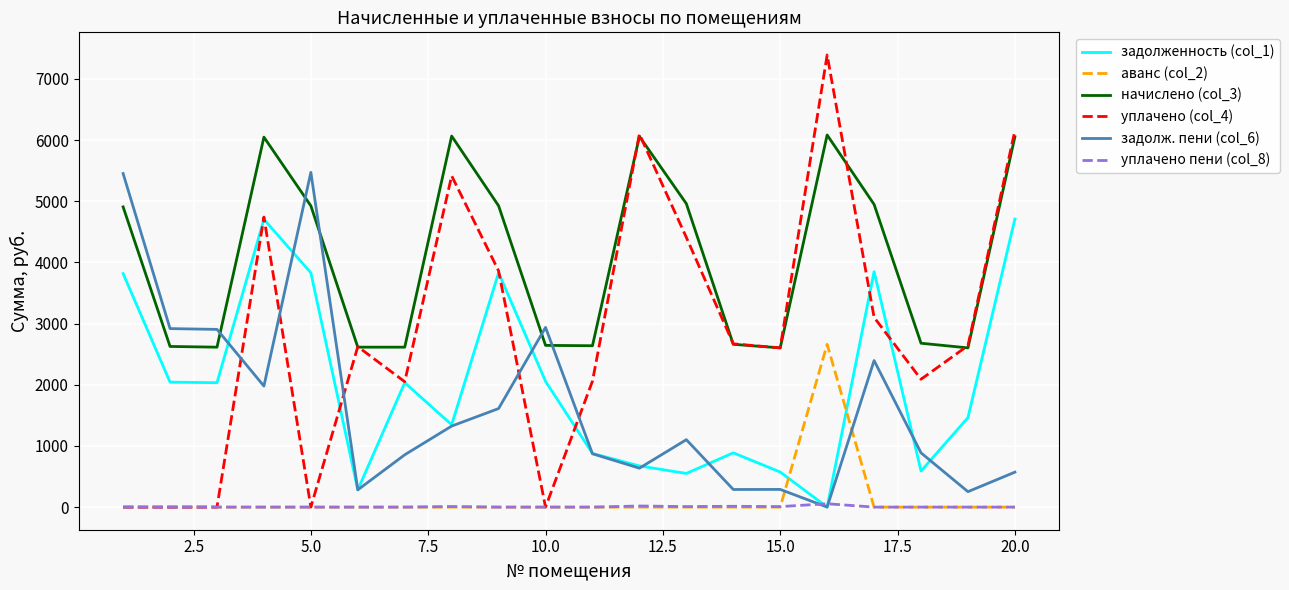

Which series ends up on top after the final intersection of задолж. пени (col_6) and аванс (col_2)?

задолж. пени (col_6)